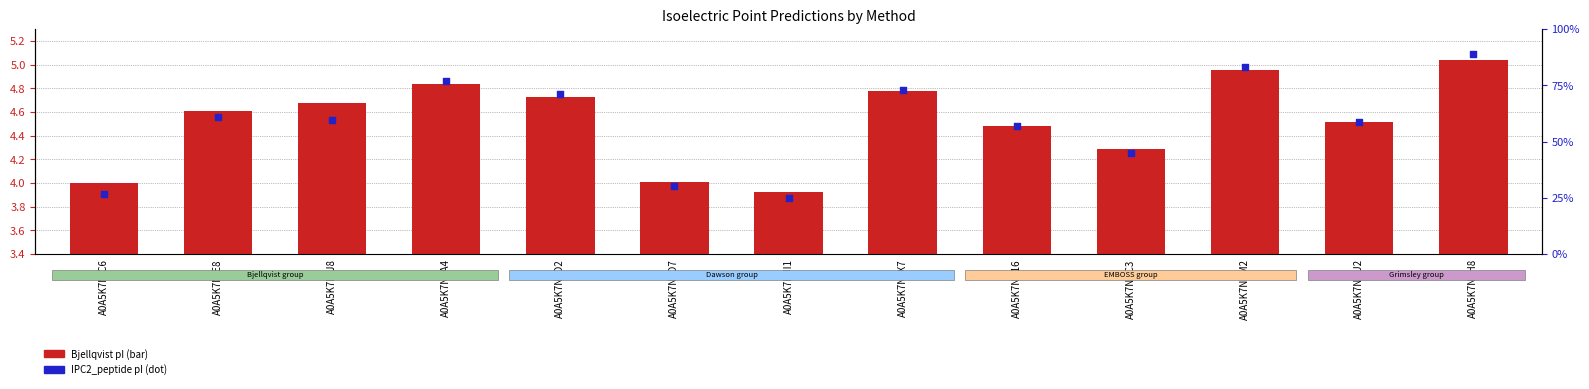

At how many categories does at least one series exceed 1?

13